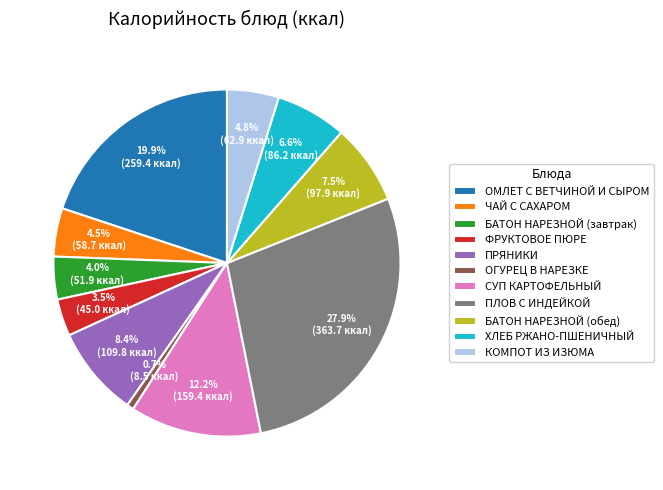

Which has a higher value, СУП КАРТОФЕЛЬНЫЙ or ПРЯНИКИ?

СУП КАРТОФЕЛЬНЫЙ